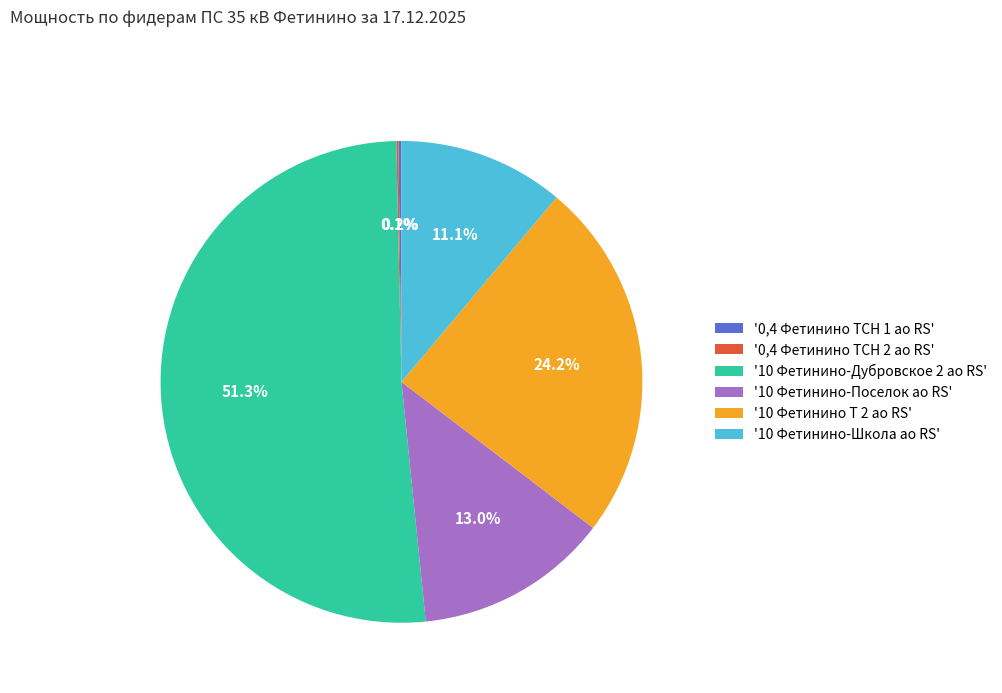

What is the largest slice in the pie chart?

'10 Фетинино-Дубровское 2 ао RS'